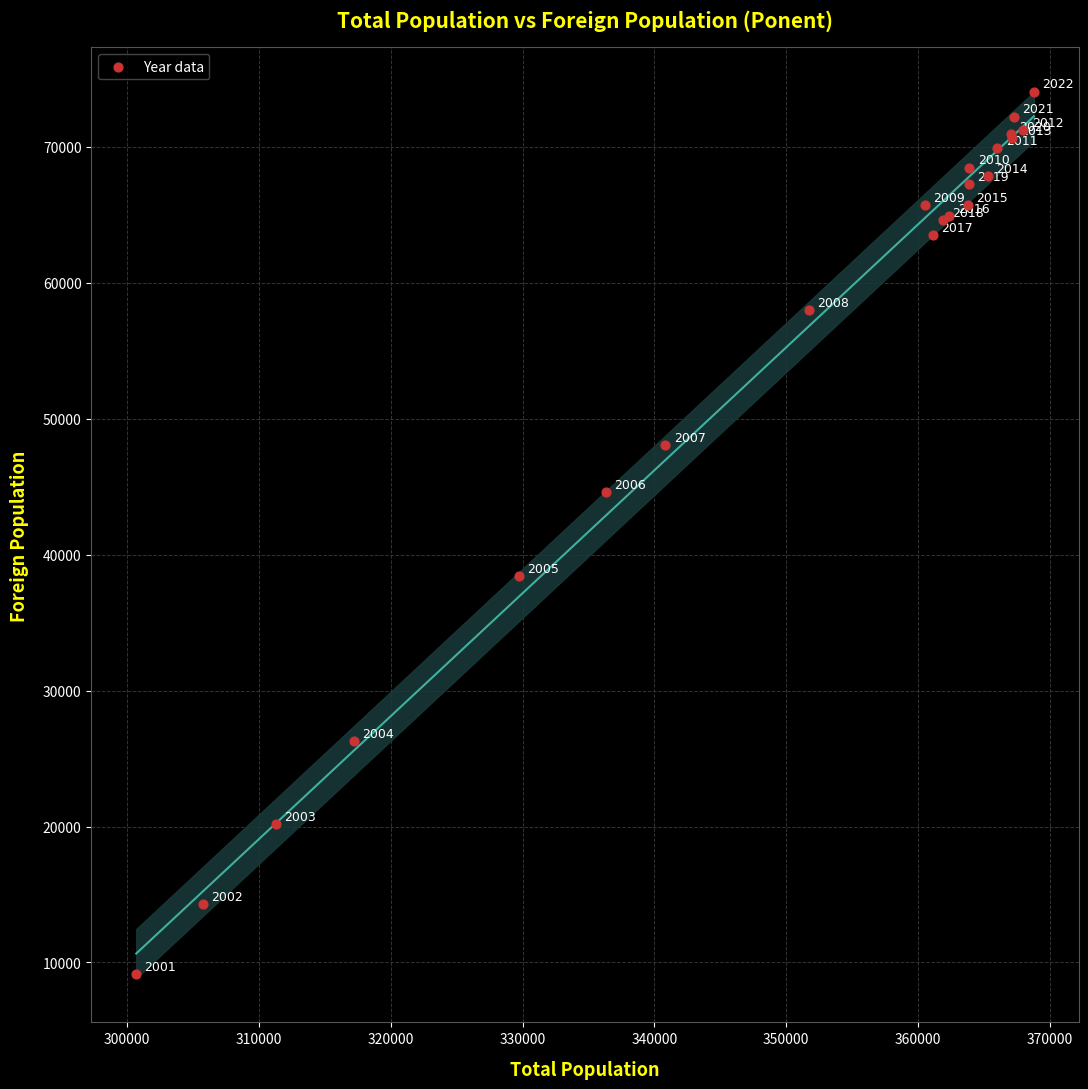

What Y value in the scatter plot is closest to 41593?

44625